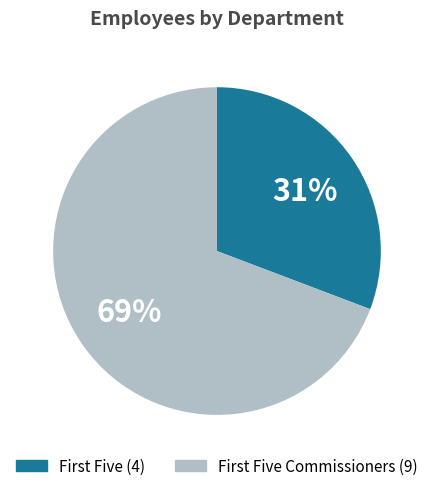

To the nearest percent, what is the average slice percentage?

50%